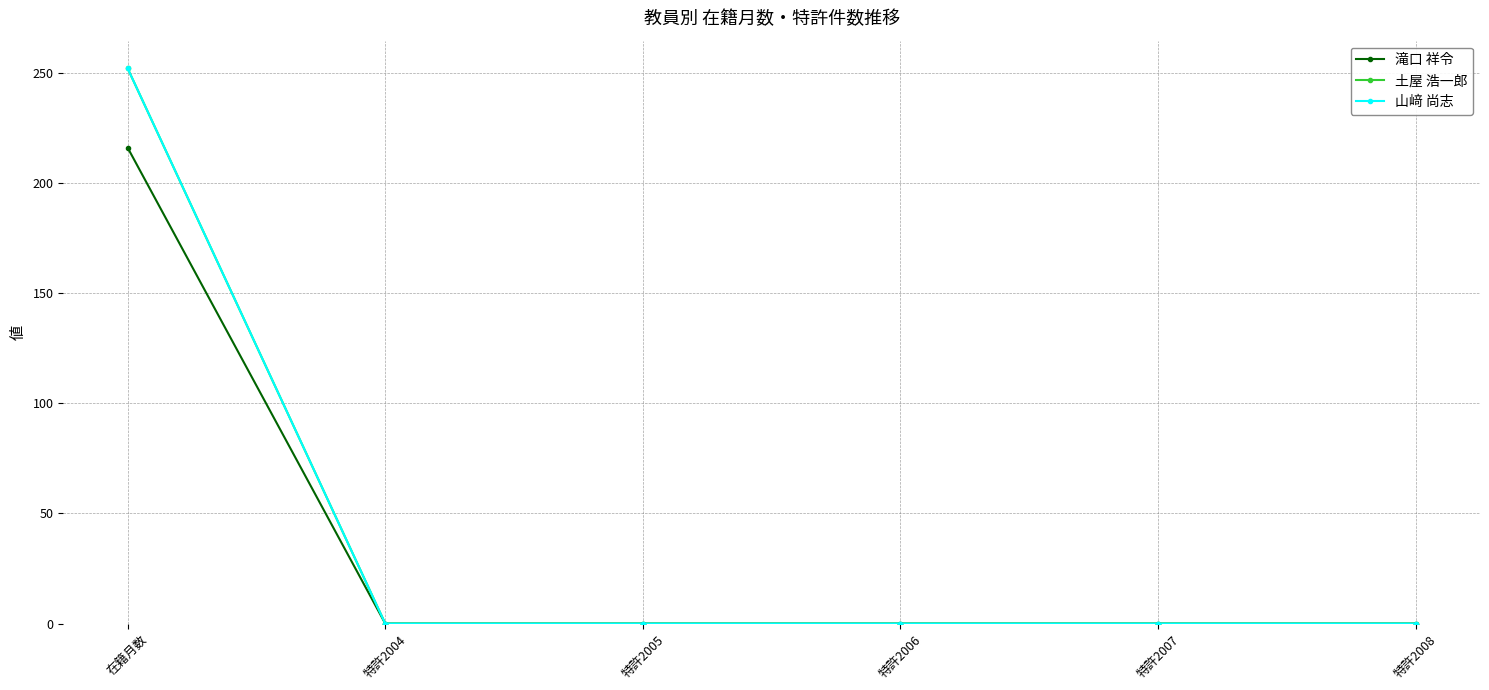

Does the chart display data point markers on the line(s)?

Yes